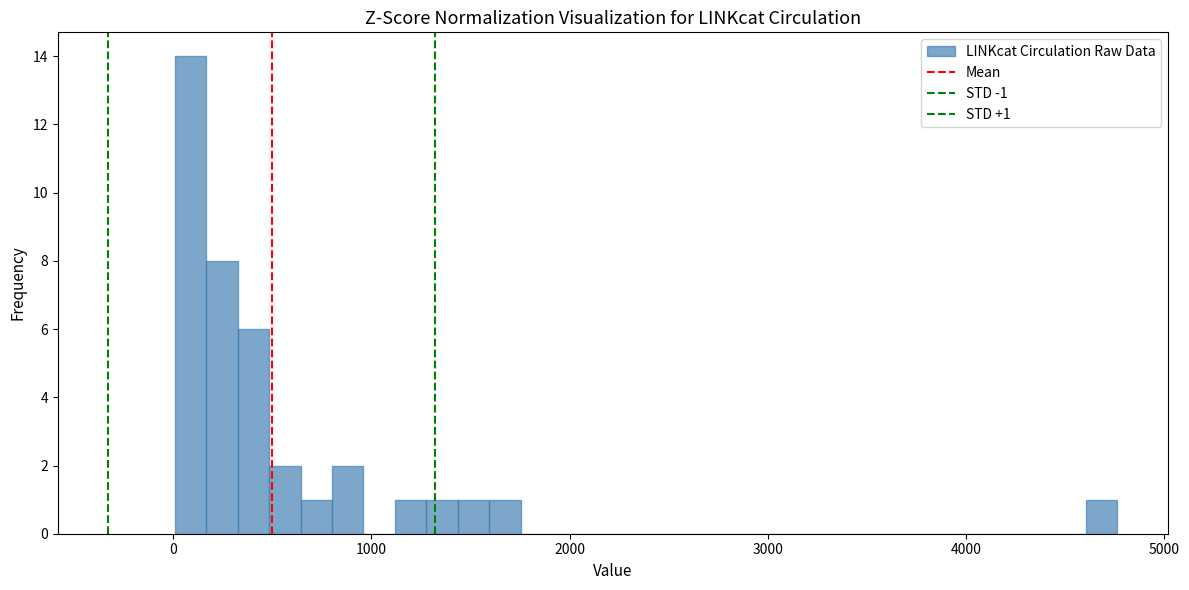

Read against the x-axis, roughly where is the centre of the tallest bar?

100